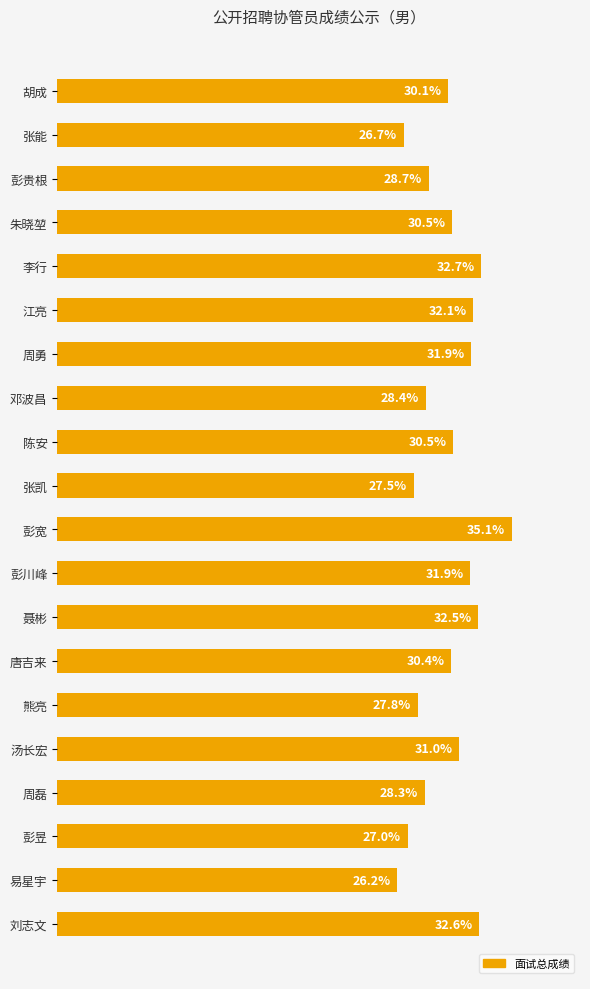

Where is the data nearest to the value 30?

胡成